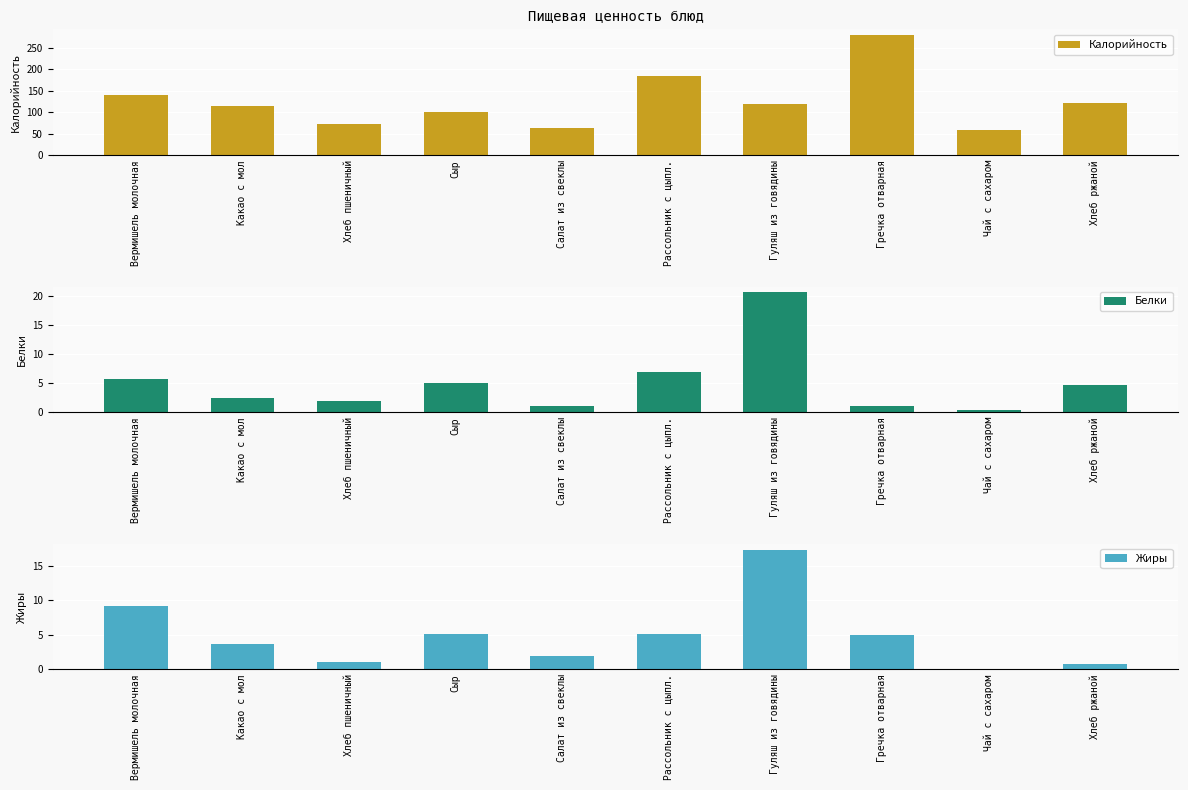

How many data points in Жиры are less than 5?

5